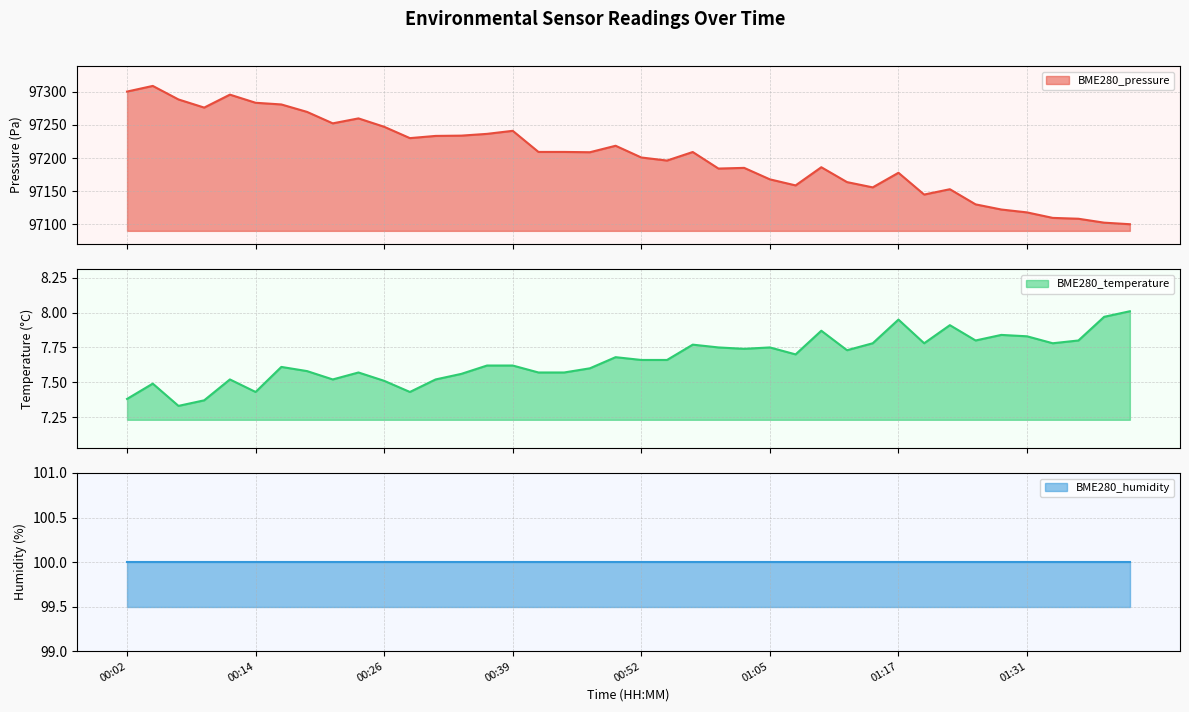

Which has a higher value, 01:39 or 00:34?

00:34